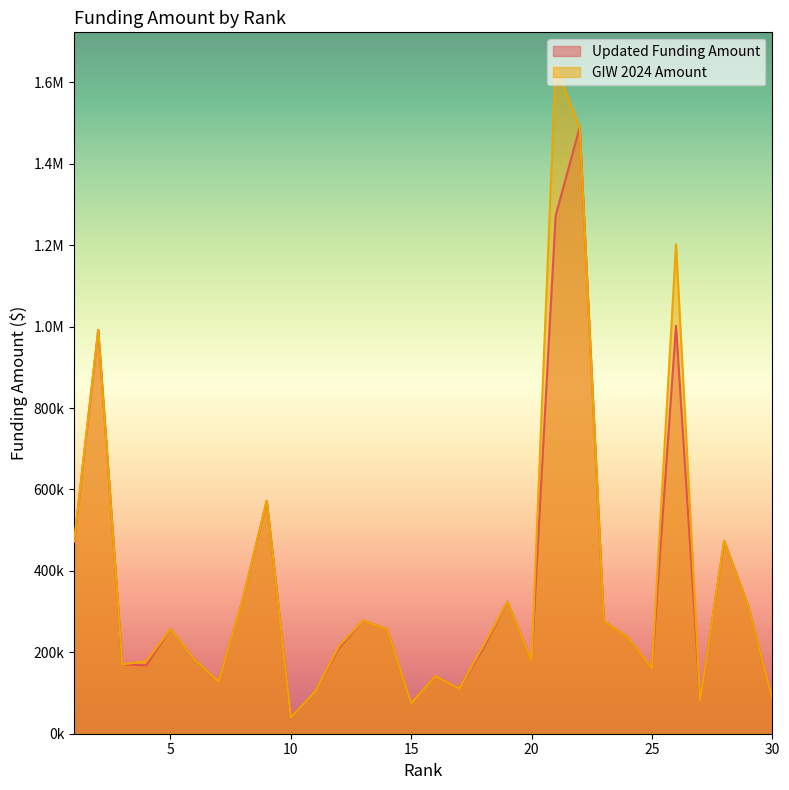

What is the difference between the GIW 2024 Amount values at 7 and 29?

185021